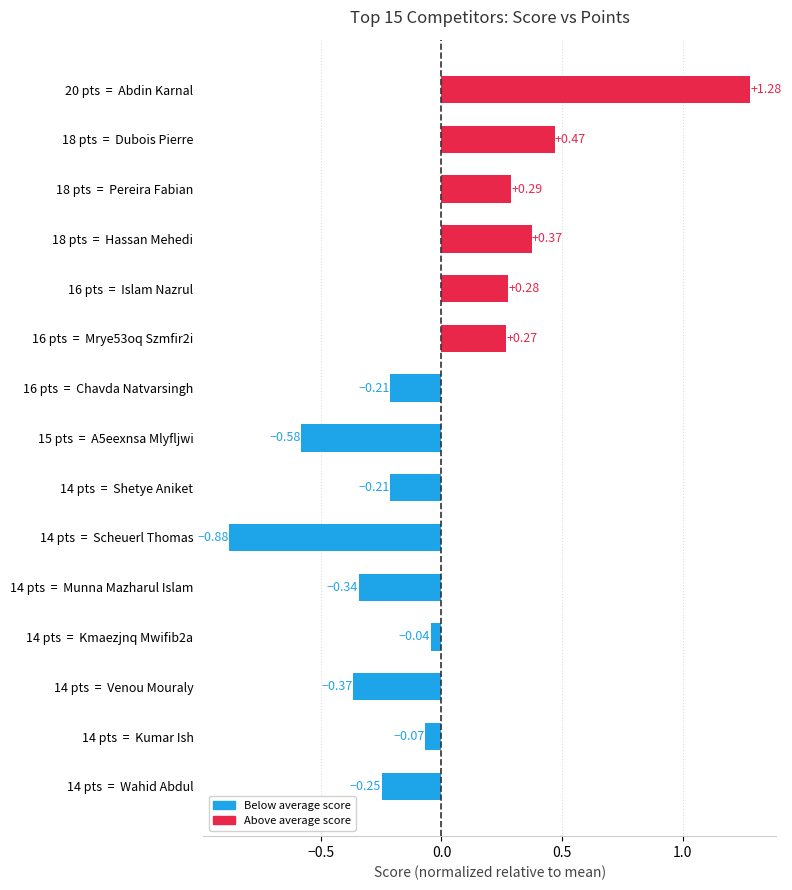

What is the difference between the values at 16 pts  =  Chavda Natvarsingh and 18 pts  =  Dubois Pierre?

0.7